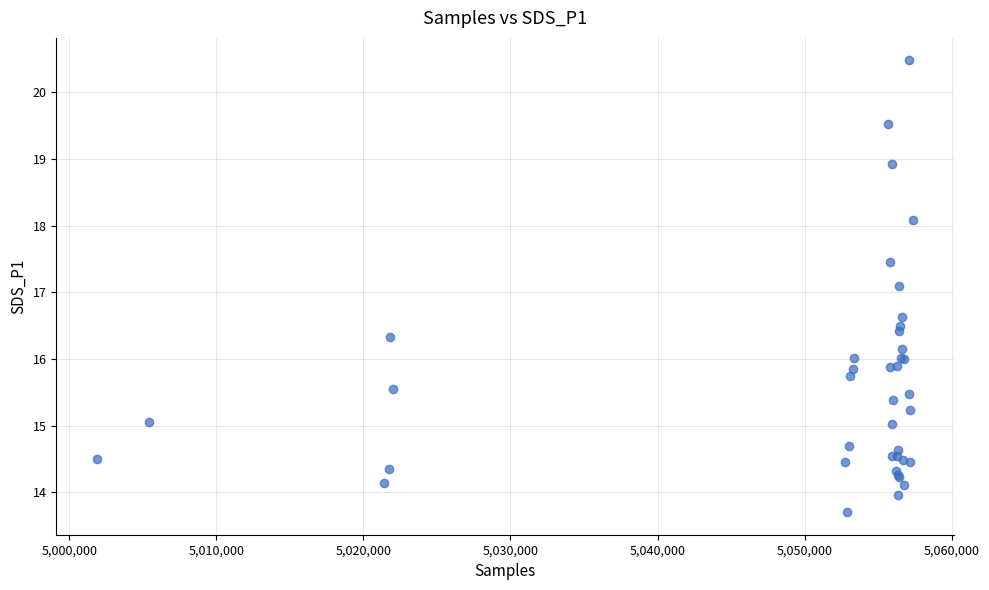

What Y value in the scatter plot is closest to 17?

17.1